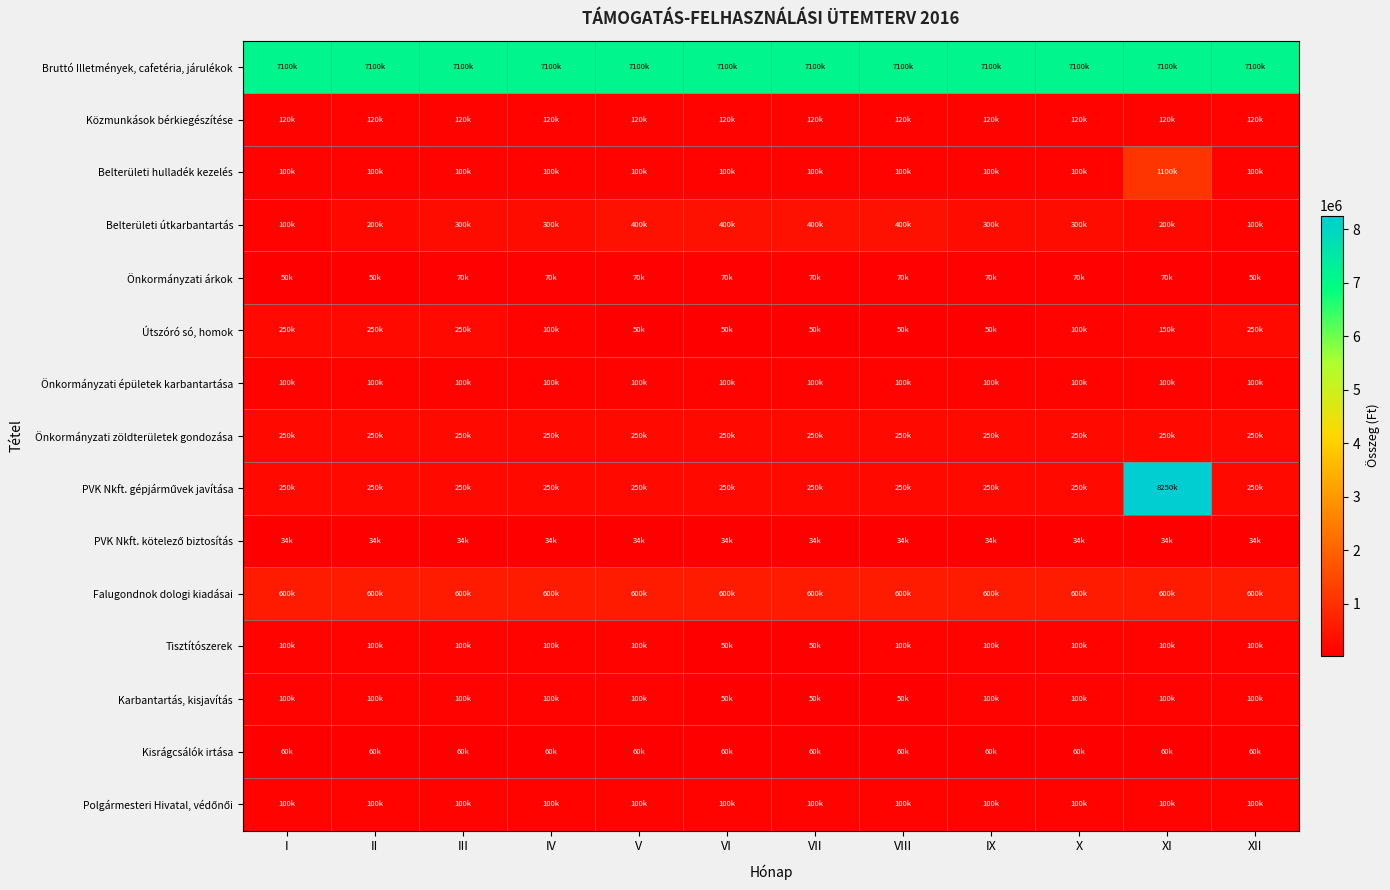

What is the difference between the highest and lowest values at VII?

7066000